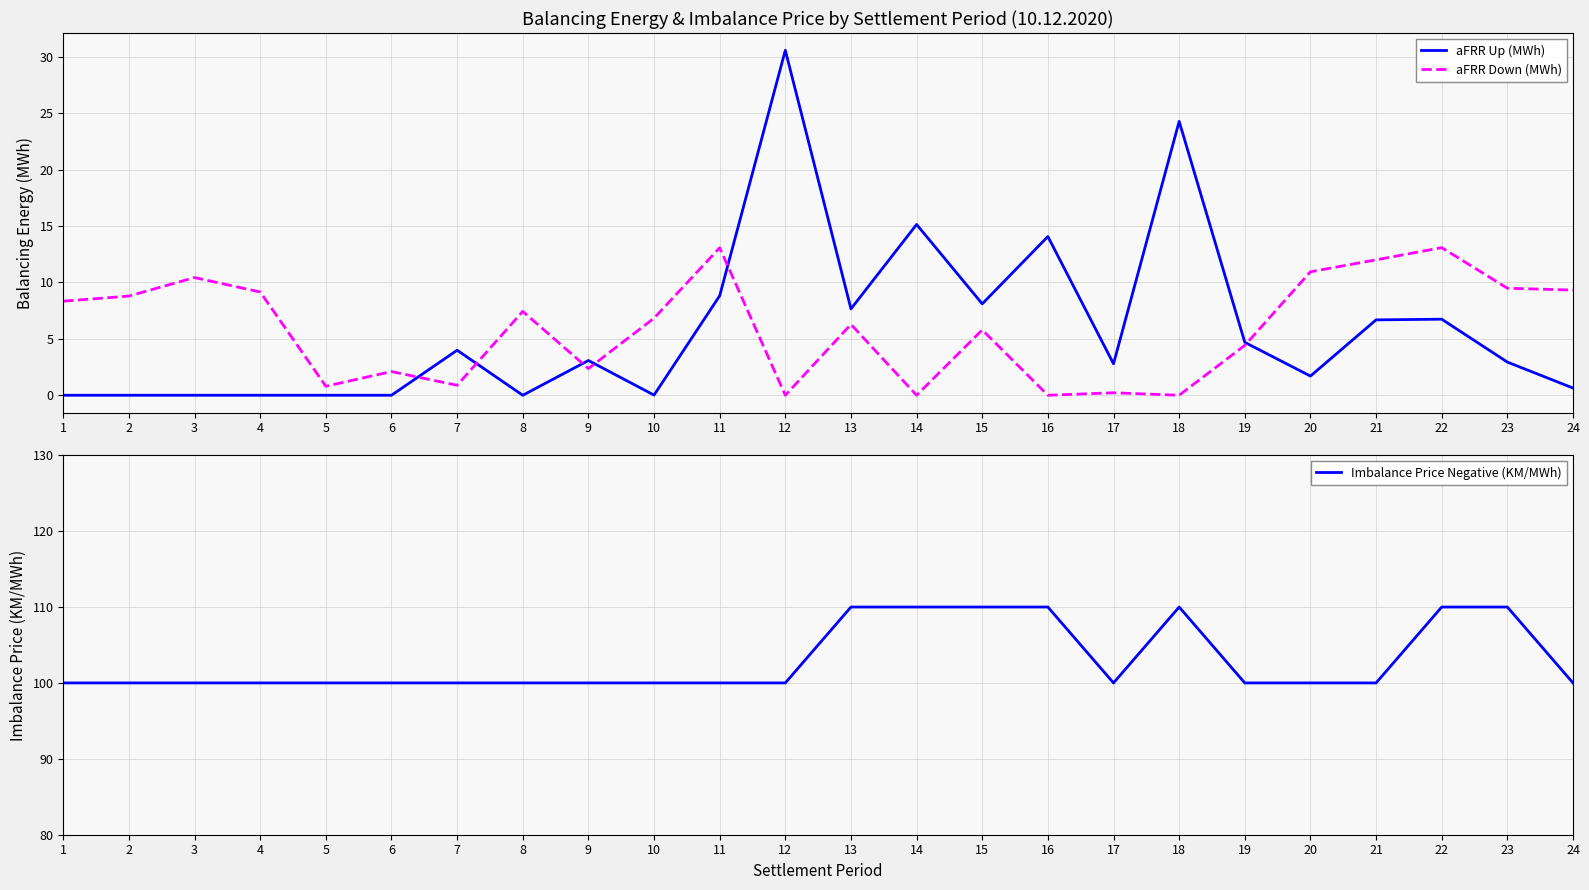

How many interior local peaks does the aFRR Down (MWh) series have?

8